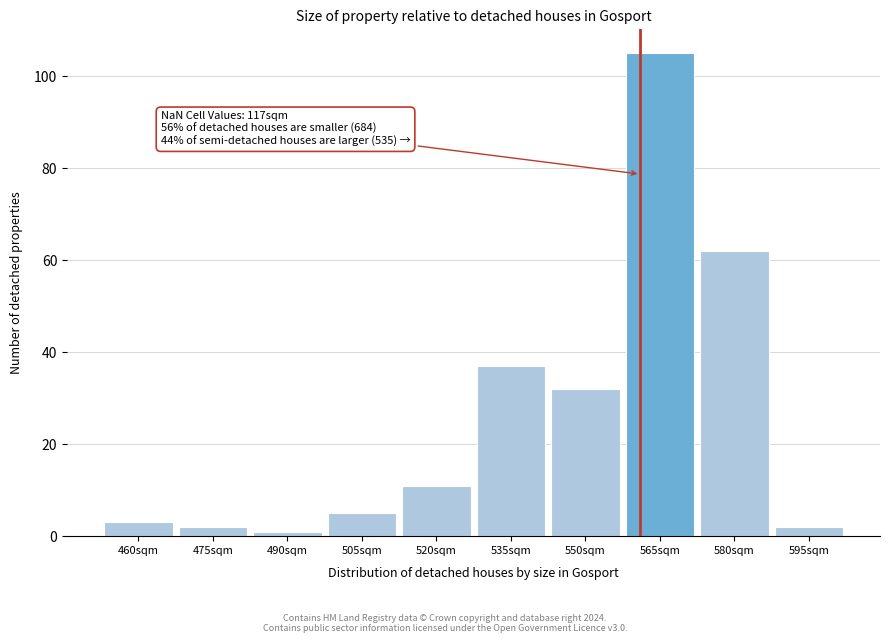

Reading right to left, transcribe all the data shown in this chart.

595sqm=2	580sqm=62	565sqm=105	550sqm=32	535sqm=37	520sqm=11	505sqm=5	490sqm=1	475sqm=2	460sqm=3